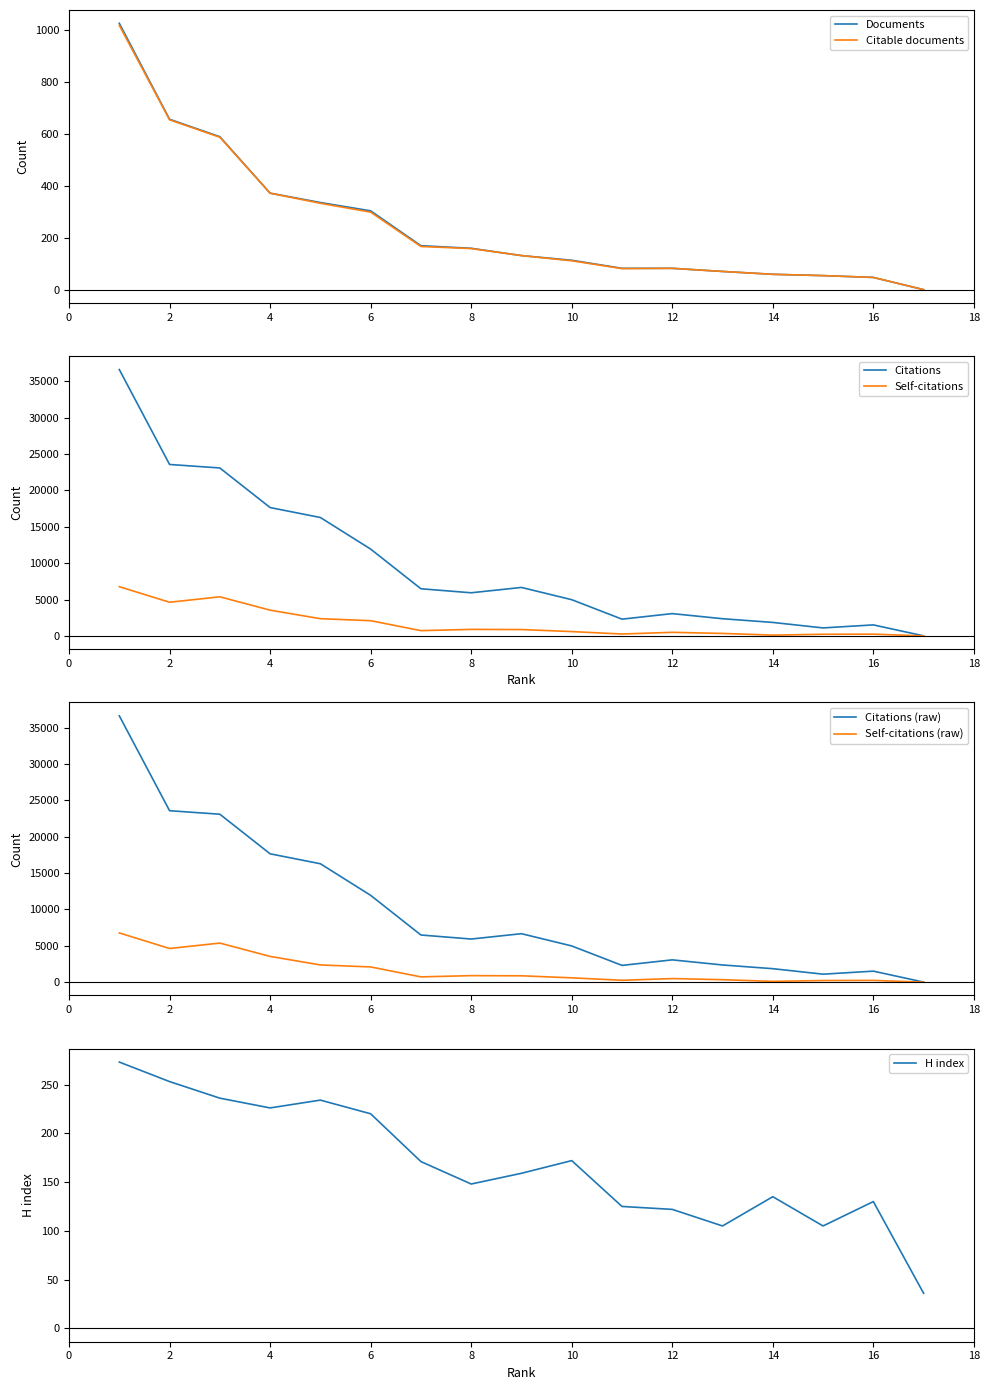

In H index, how many points are higher than both neighbors (excluding endpoints)?

4